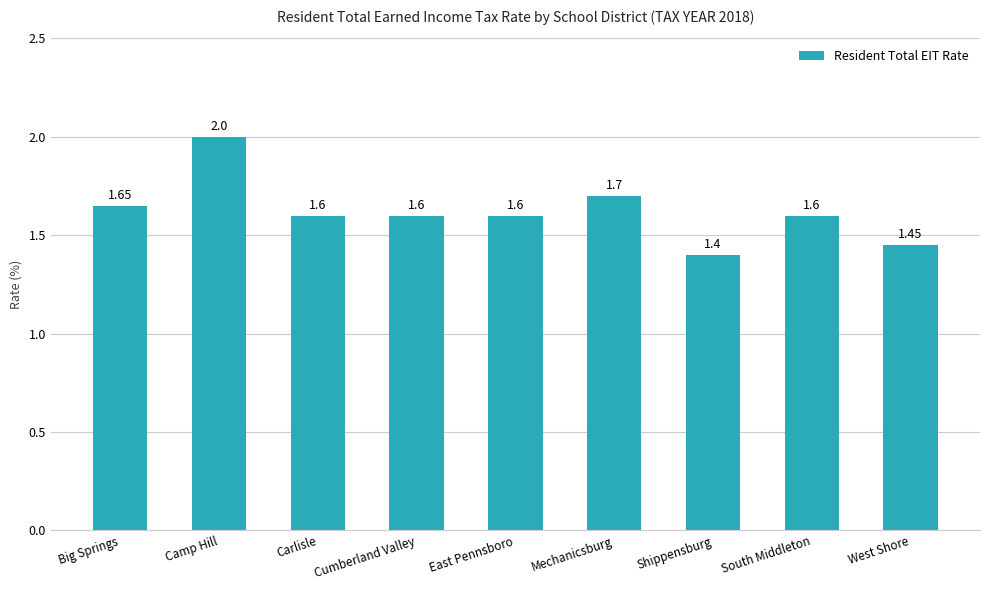

Which has a higher value, Mechanicsburg or Cumberland Valley?

Mechanicsburg